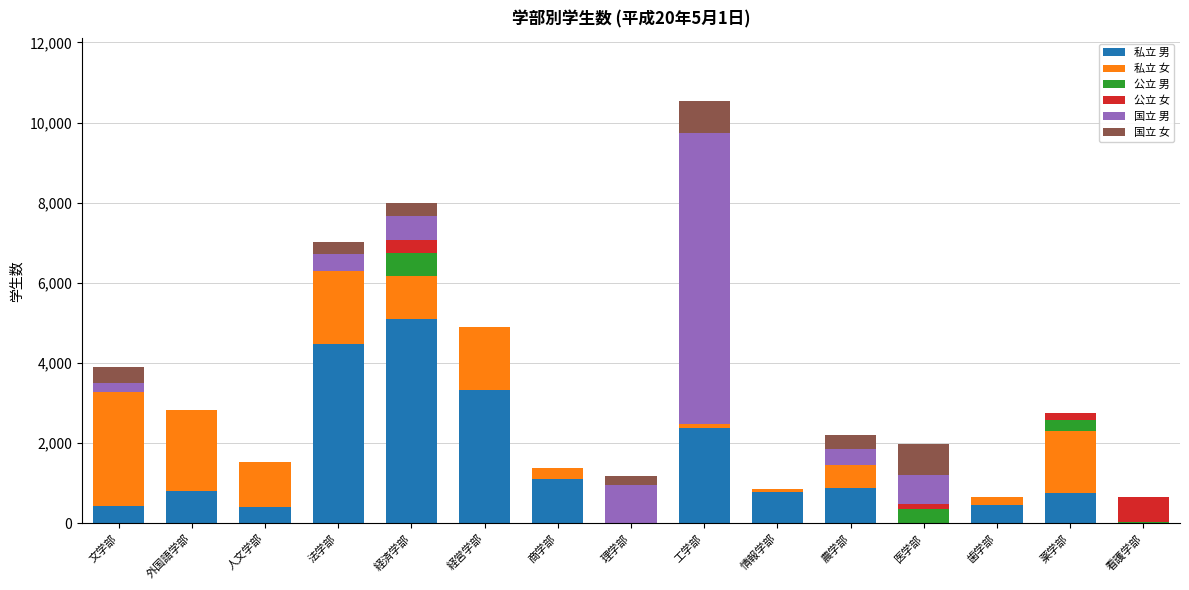

The 私立 男 series shows 1597 at 看護学部. True or false?

False